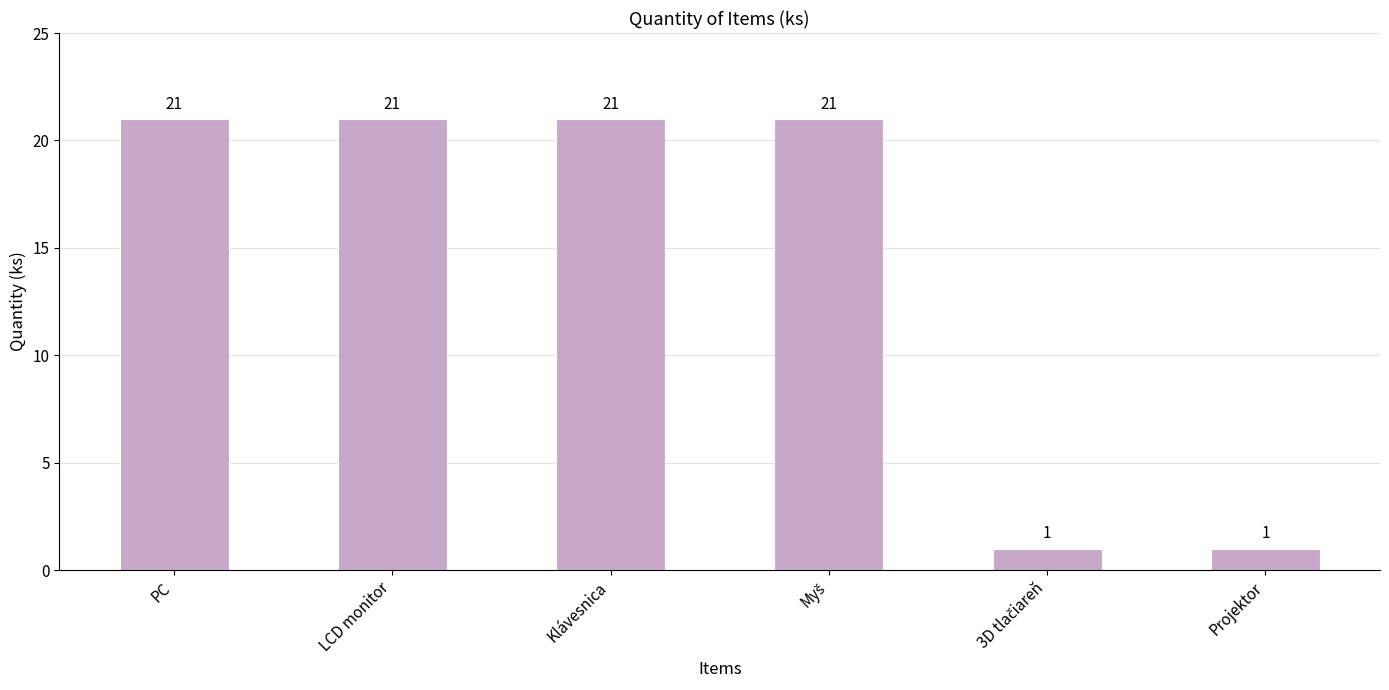

True or false: the data shows 15 at PC.

False